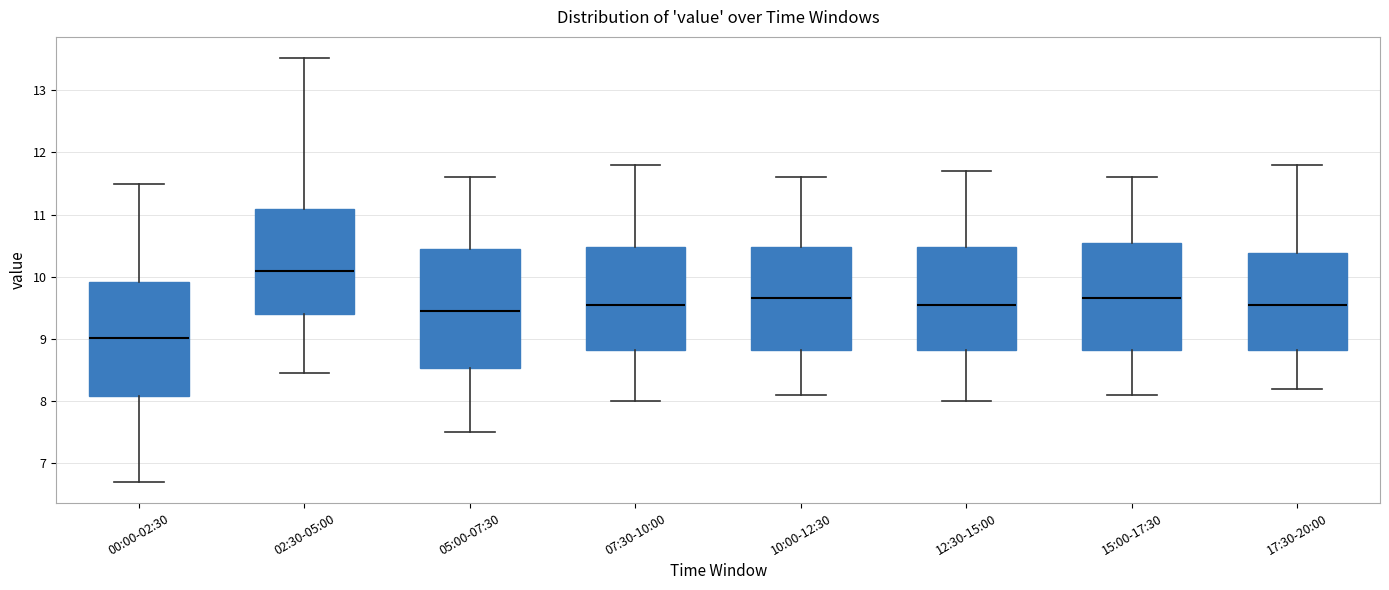

Which box has the highest median line?

02:30-05:00